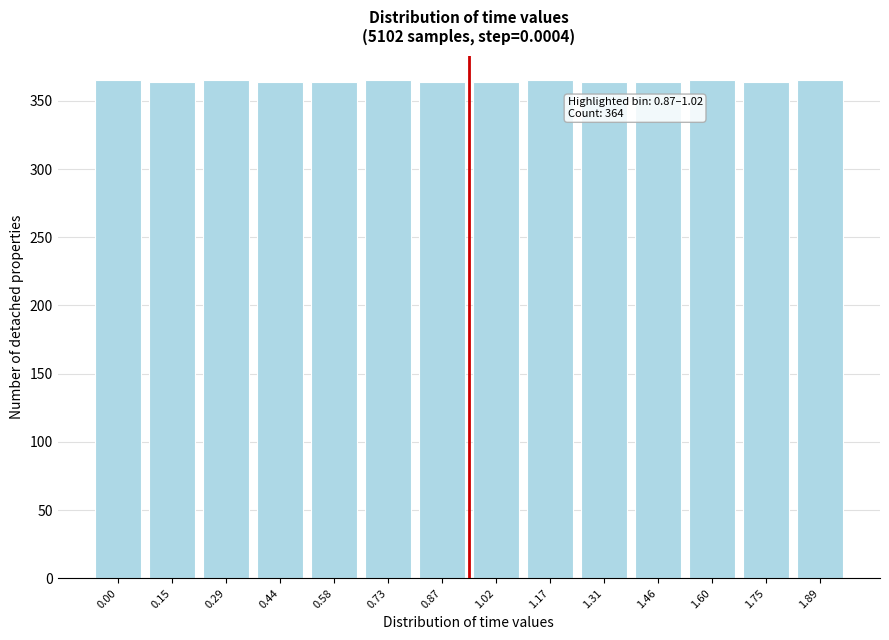

What is the smallest value displayed?

364